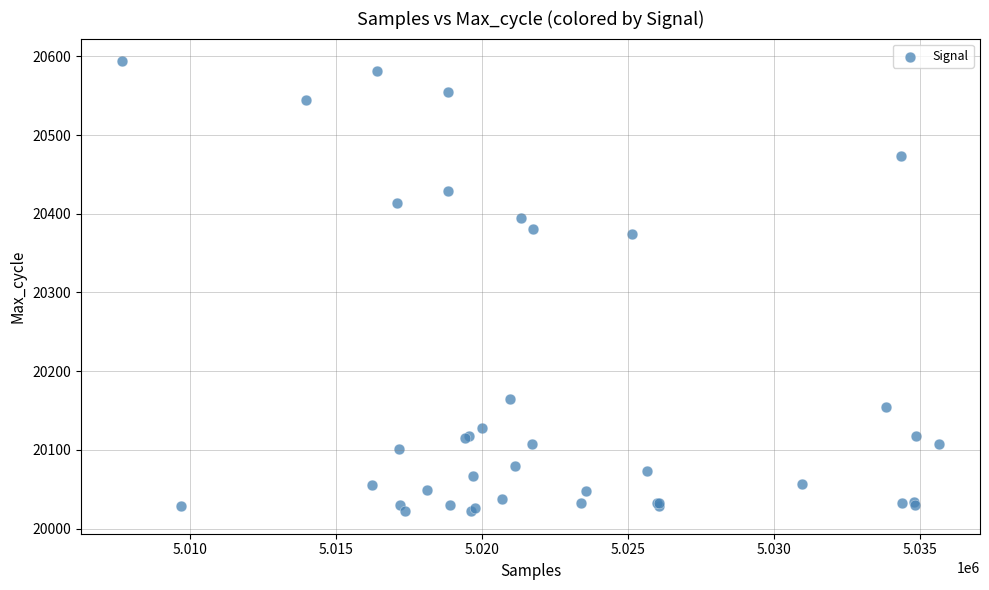

What Y value in the scatter plot is closest to 20308?

20374